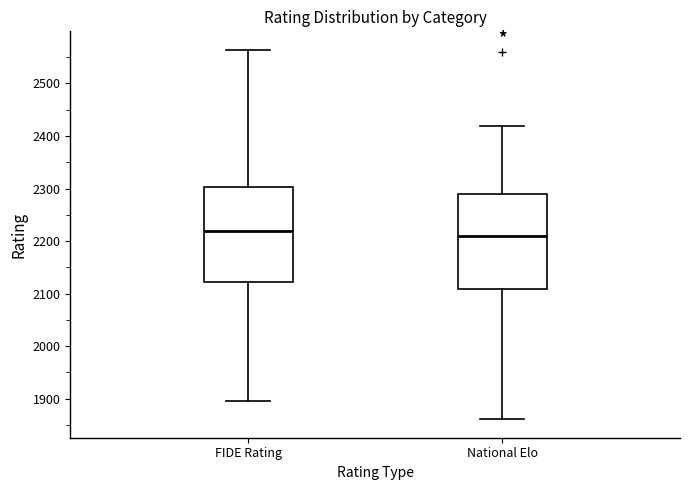

Where does the median line of the box for National Elo sit on the y-axis? The values are not printed on the chart, so give them approximately, as read against the axis.

2210